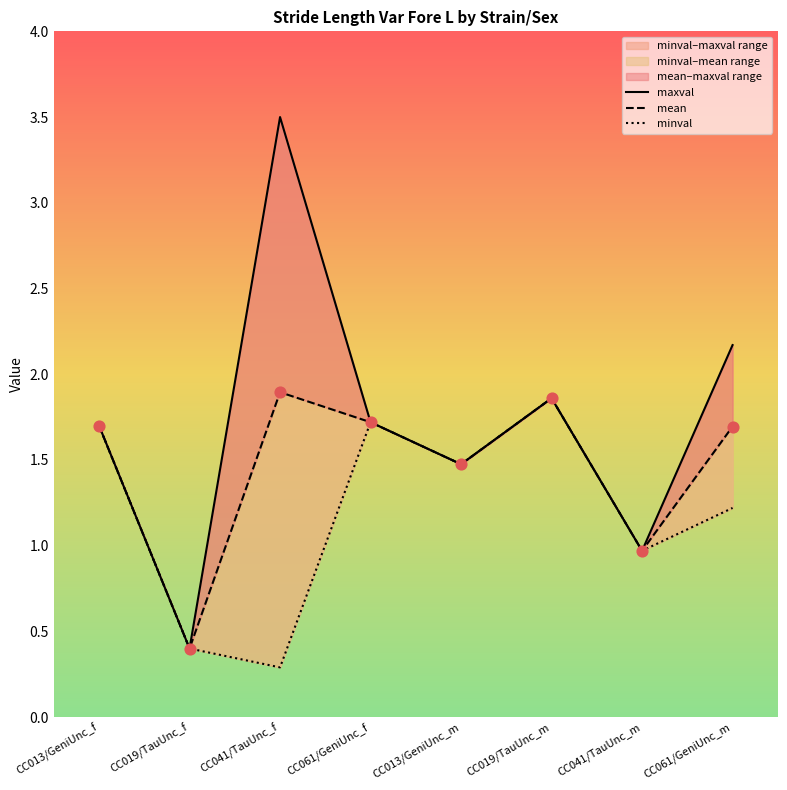

Which series reaches the maximum Y coordinate?

maxval